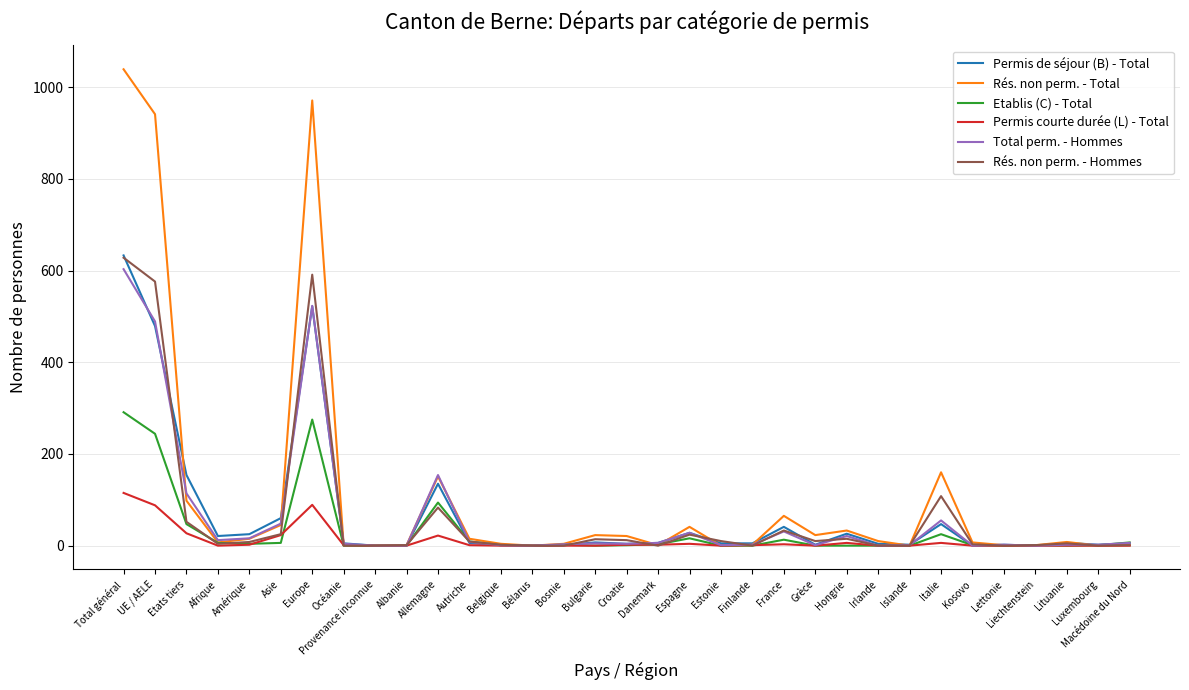

What is the sum of the Rés. non perm. - Hommes values at Croatie and Bulgarie?

26